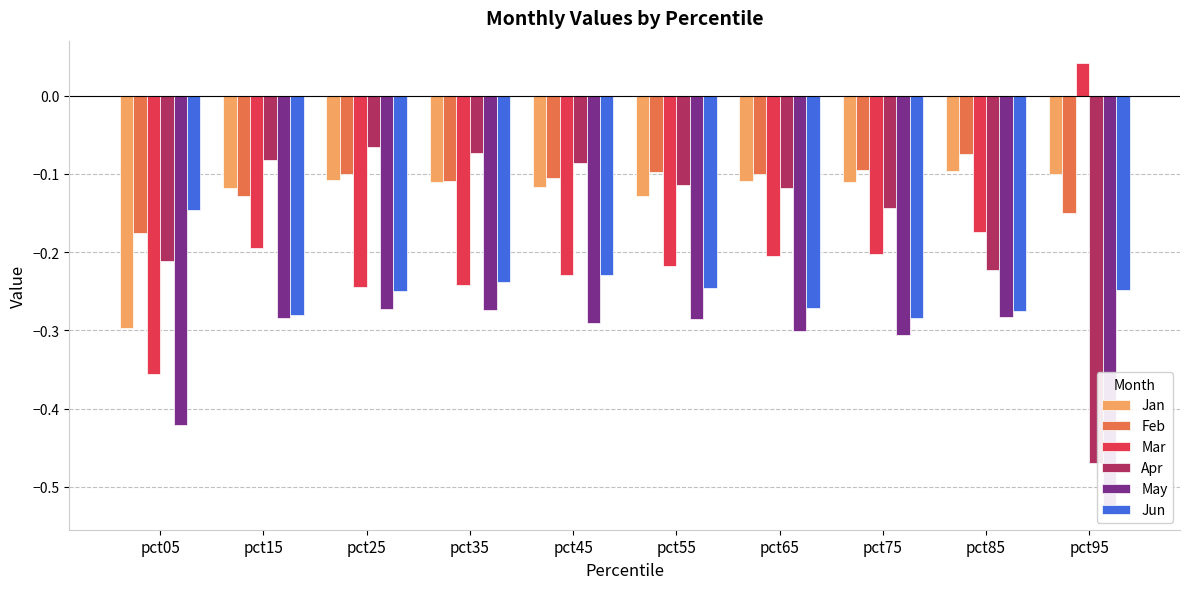

What are all the series names shown in the legend?

Jan, Feb, Mar, Apr, May, Jun